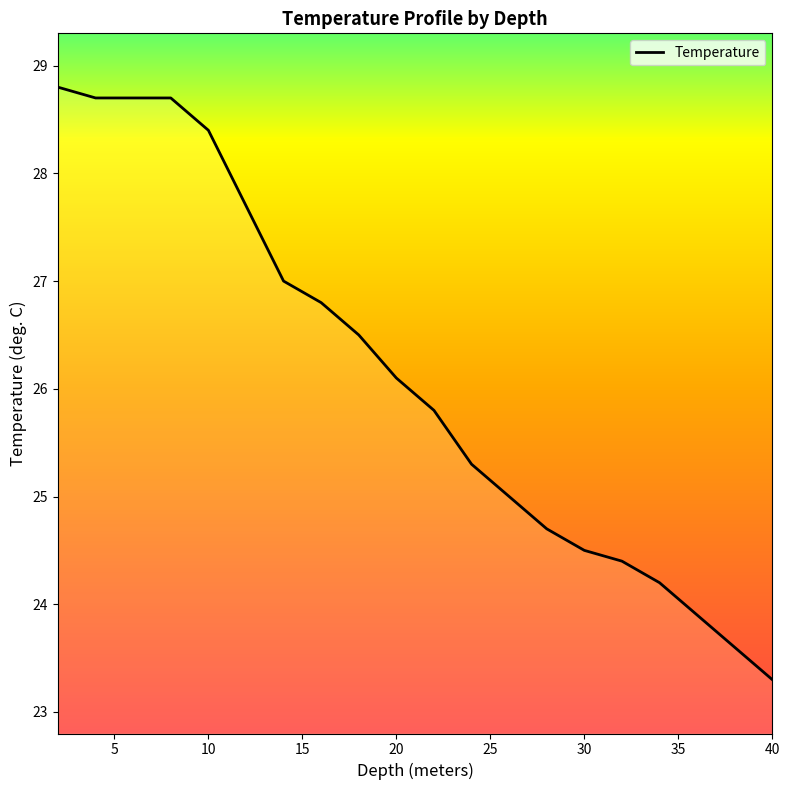

What is the maximum value shown in the chart?

28.8